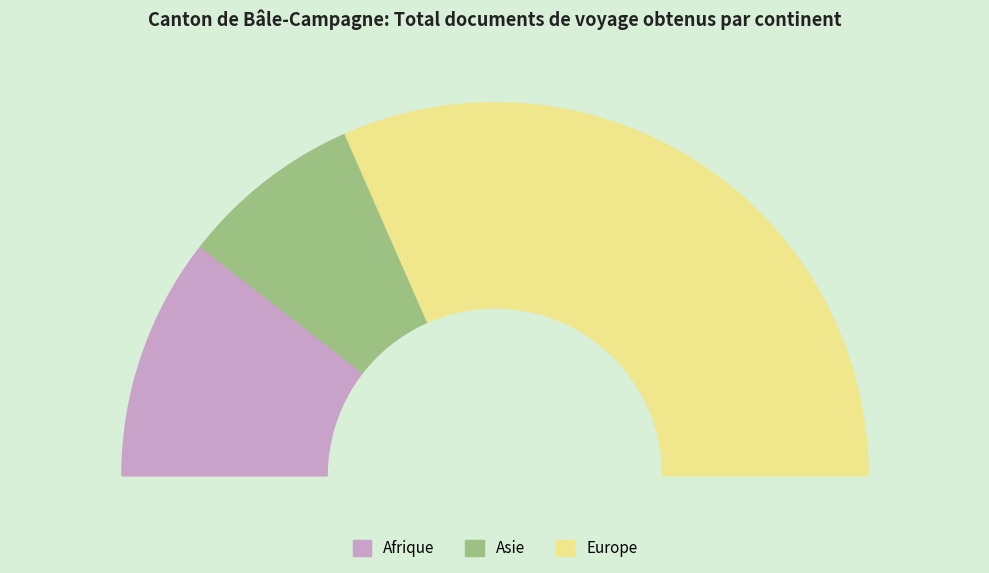

To the nearest percent, what is the average slice percentage?

33%